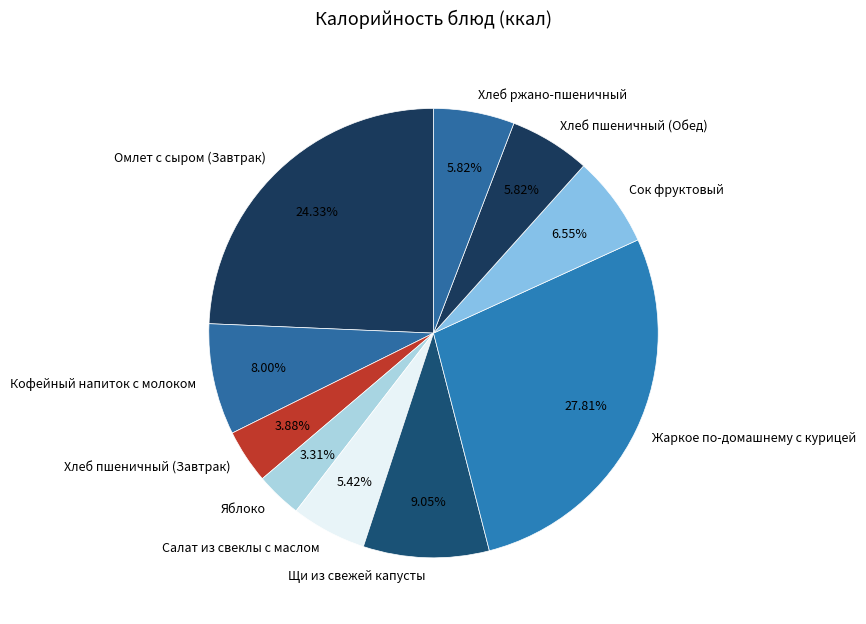

True or false: Омлет с сыром (Завтрак) accounts for 24% of the total.

True